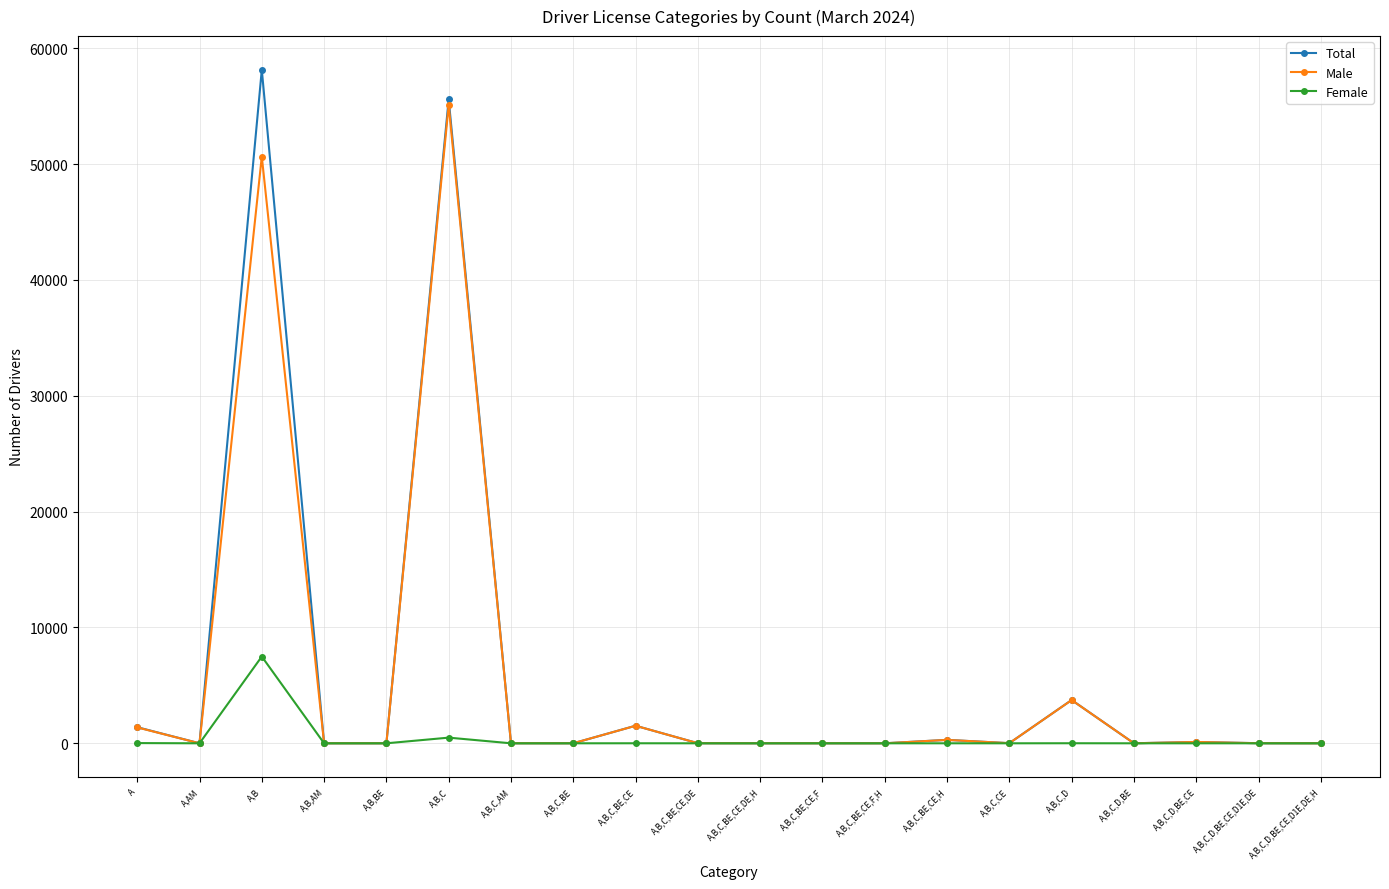

What is the difference between the Male values at A,B and A,B,C,D,BE,CE?

50541